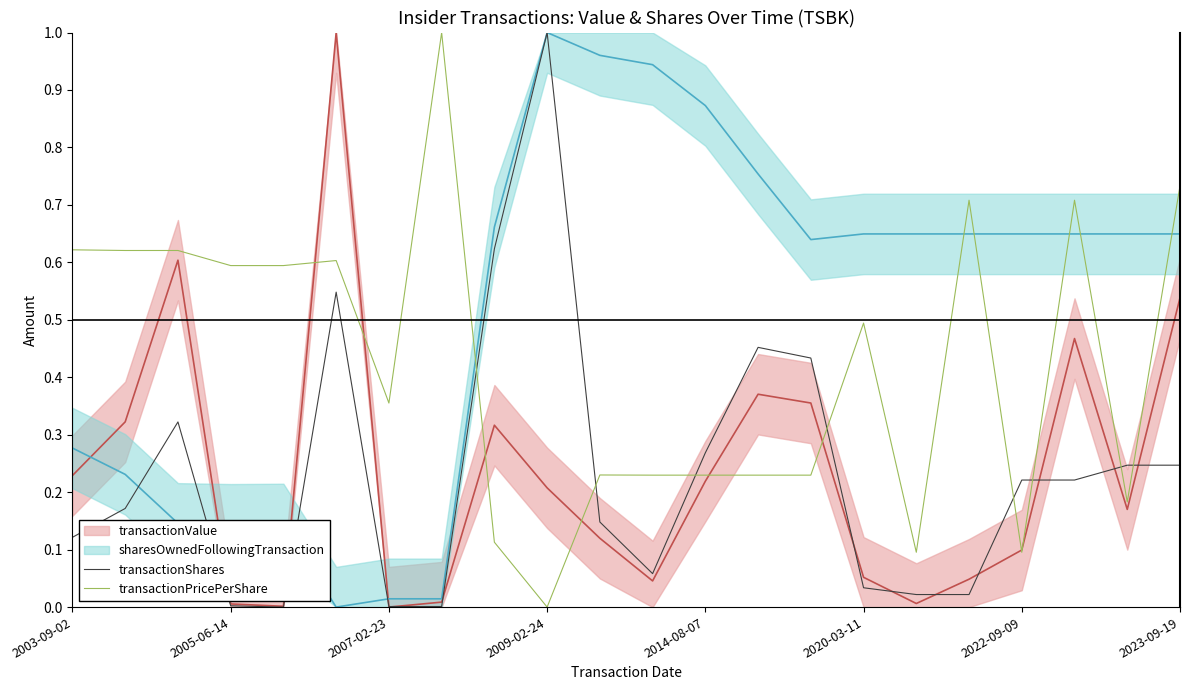

Which series ends up on top after the final intersection of transactionShares and transactionPricePerShare?

transactionPricePerShare